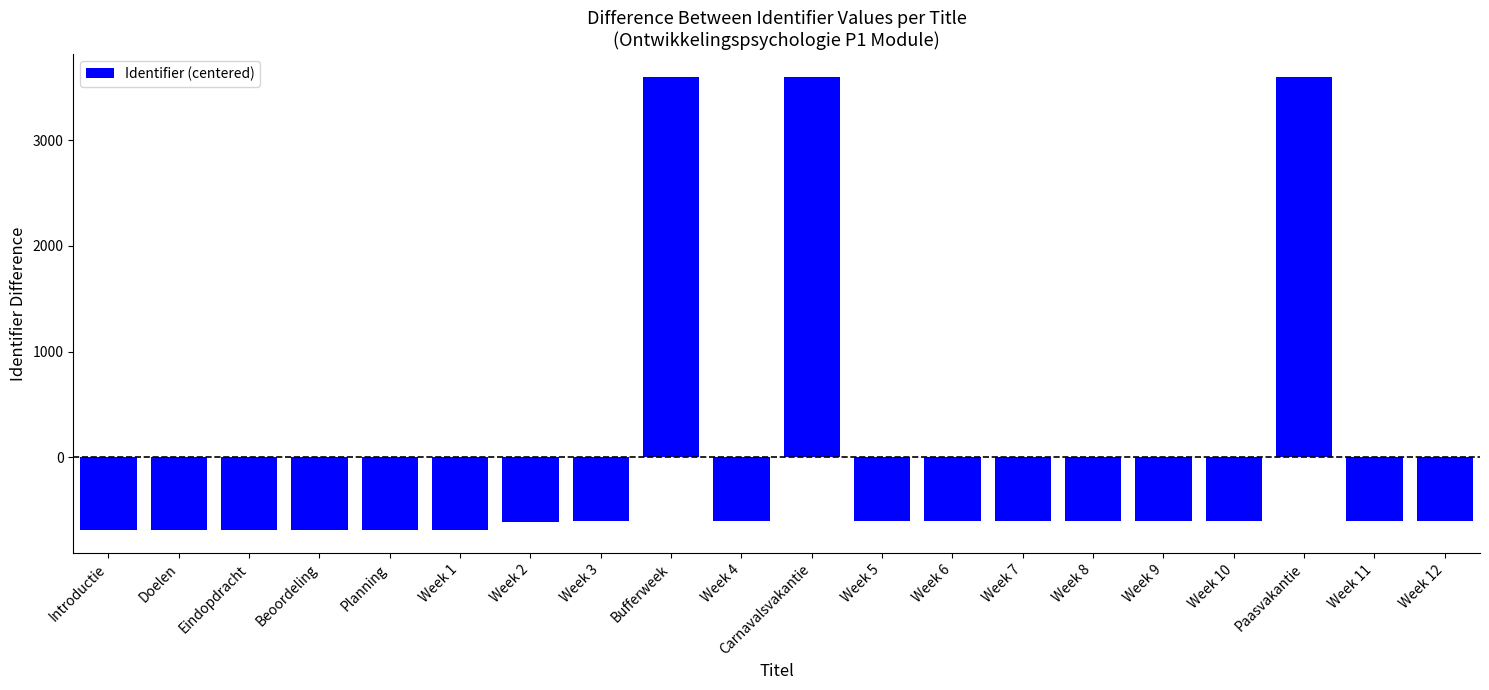

The chart shows a value of -991.1 at Doelen. True or false?

False